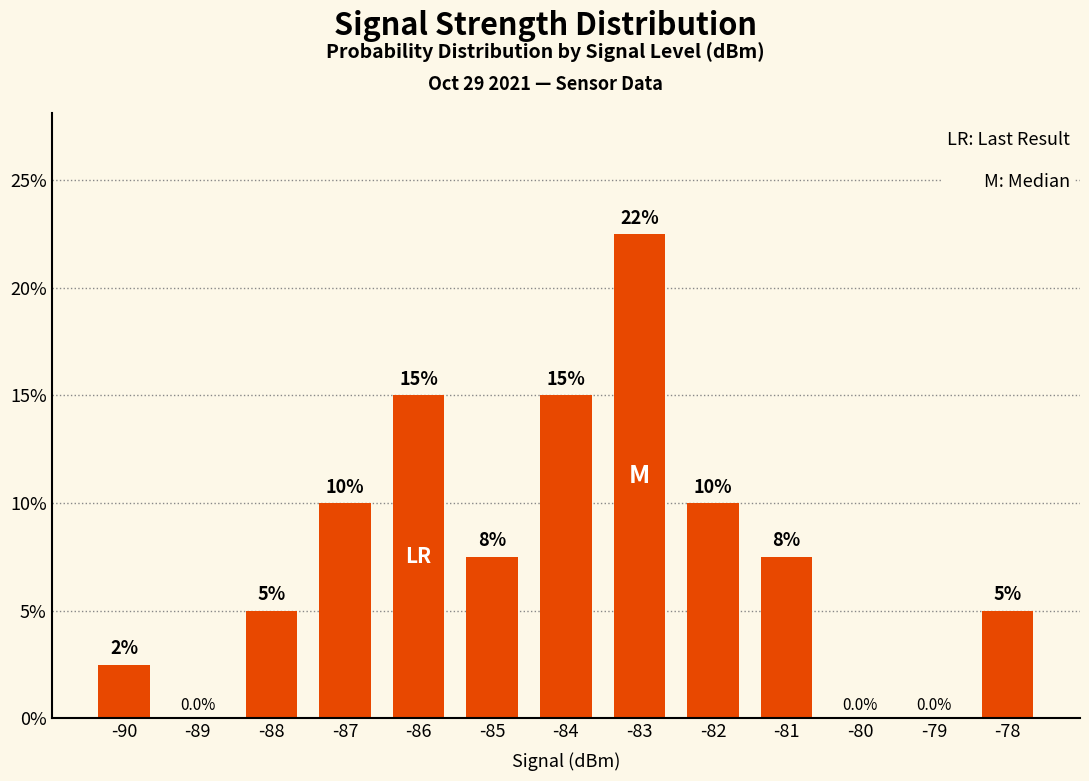

Count the number of values greater than 7.

7